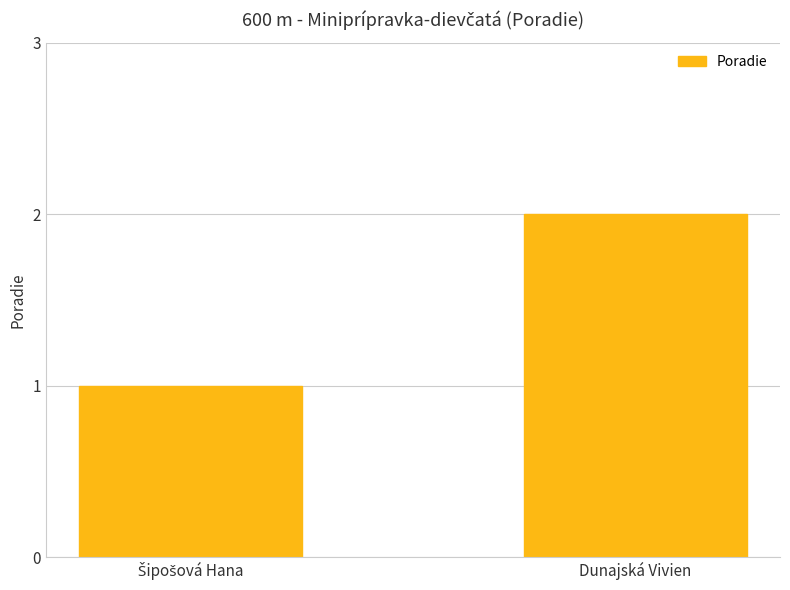

The chart shows a value of 3 at Dunajská Vivien. True or false?

False